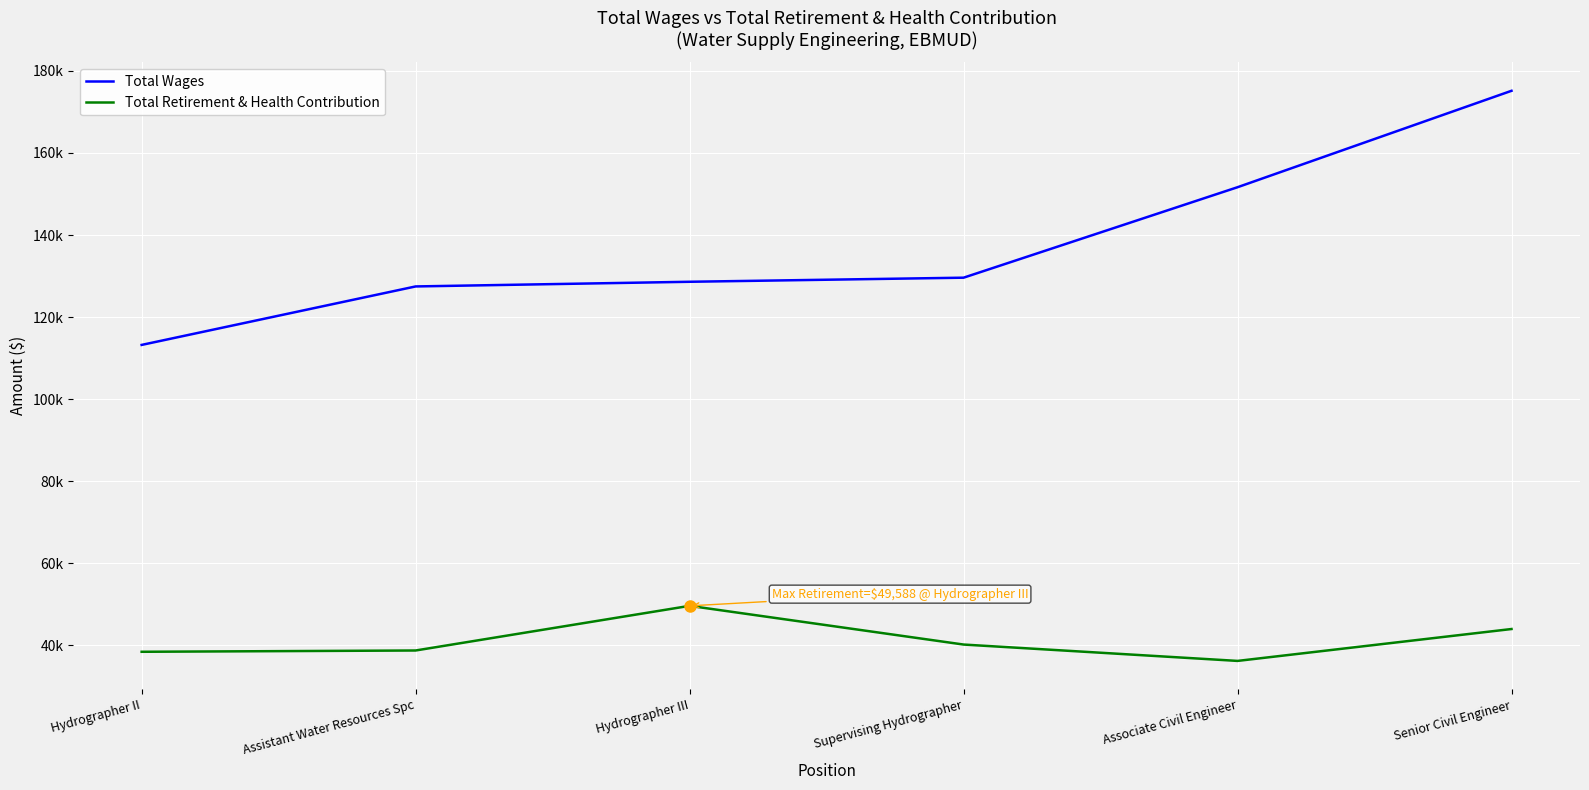

What is the difference between the Total Wages values at Hydrographer II and Hydrographer III?

15394